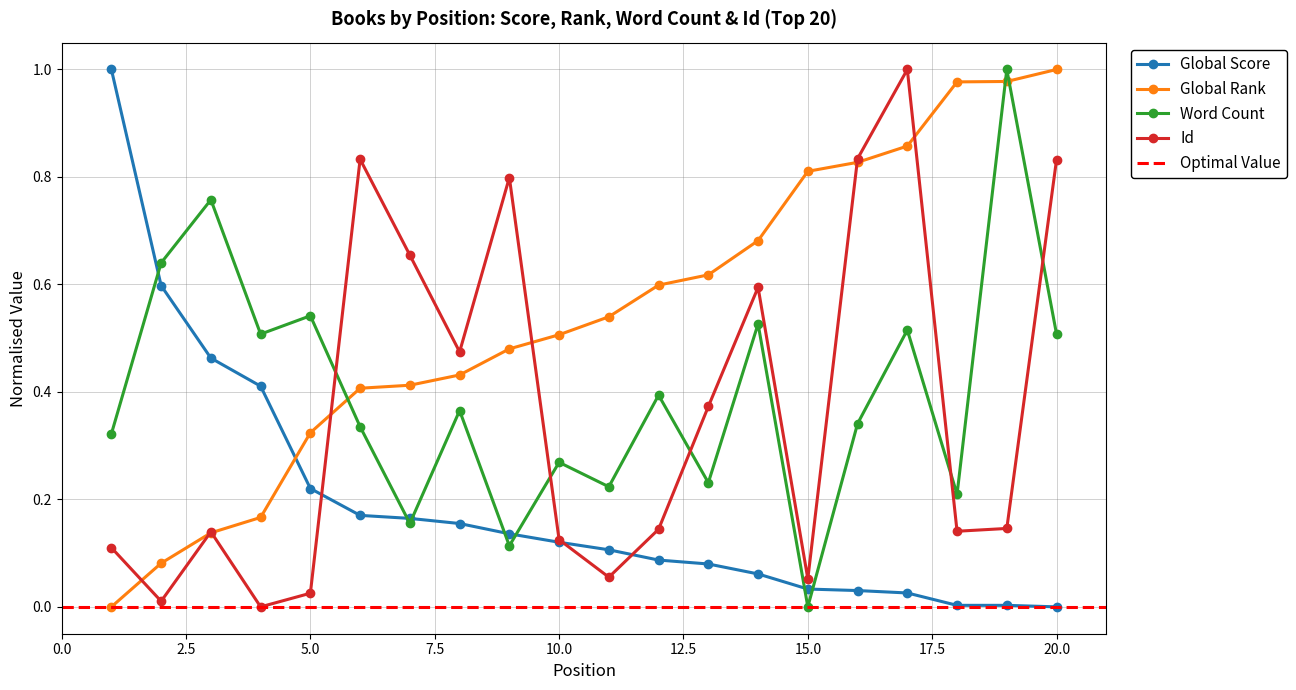

Reading right to left, what are all the values shown in this chart?

Global Score: 20=0.0	19=0.0	18=0.0	17=0.0	16=0.0	15=0.0	14=0.1	13=0.1	12=0.1	11=0.1	10=0.1	9=0.1	8=0.2	7=0.2	6=0.2	5=0.2	4=0.4	3=0.5	2=0.6	1=1.0
Global Rank: 20=1.0	19=1.0	18=1.0	17=0.9	16=0.8	15=0.8	14=0.7	13=0.6	12=0.6	11=0.5	10=0.5	9=0.5	8=0.4	7=0.4	6=0.4	5=0.3	4=0.2	3=0.1	2=0.1	1=0.0
Word Count: 20=0.5	19=1.0	18=0.2	17=0.5	16=0.3	15=0.0	14=0.5	13=0.2	12=0.4	11=0.2	10=0.3	9=0.1	8=0.4	7=0.2	6=0.3	5=0.5	4=0.5	3=0.8	2=0.6	1=0.3
Id: 20=0.8	19=0.1	18=0.1	17=1.0	16=0.8	15=0.1	14=0.6	13=0.4	12=0.1	11=0.1	10=0.1	9=0.8	8=0.5	7=0.7	6=0.8	5=0.0	4=0.0	3=0.1	2=0.0	1=0.1